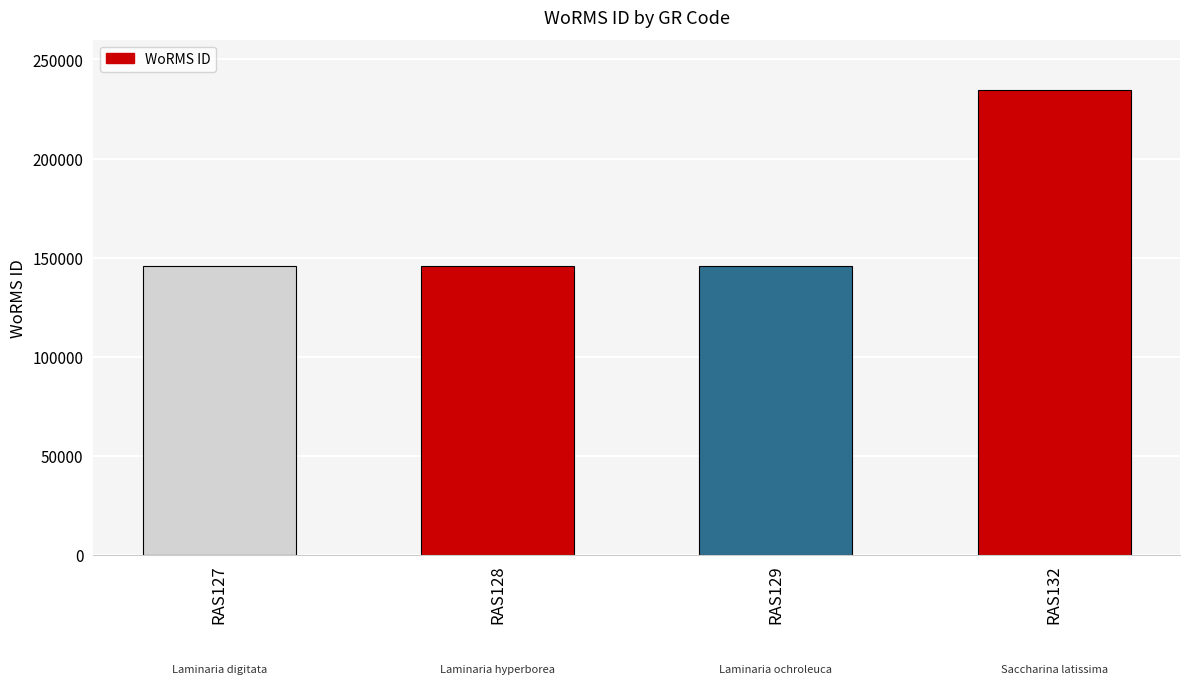

What is the sum of the values at RAS127 and RAS132?

380207